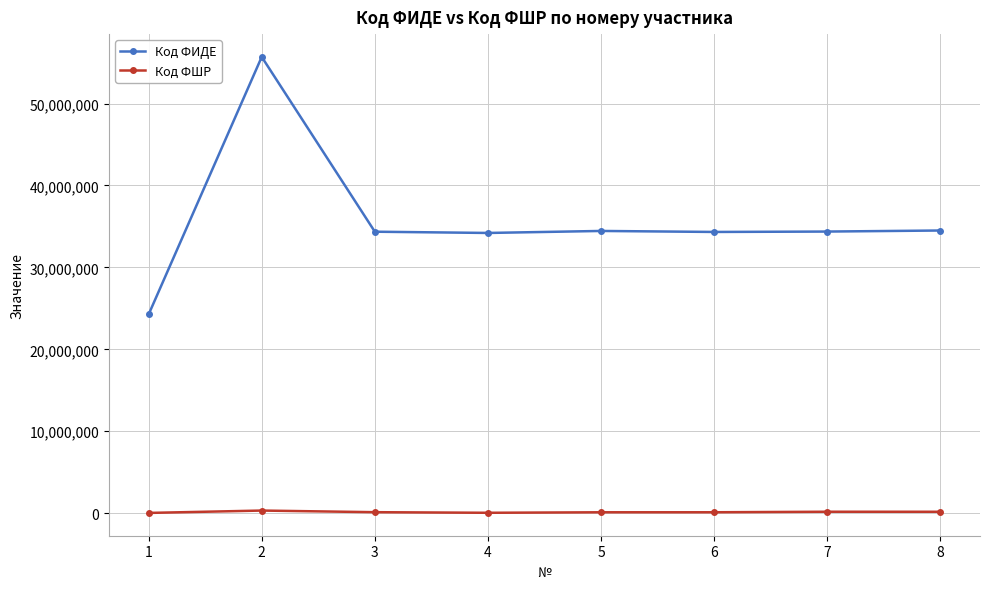

How many lines are shown in the chart?

2